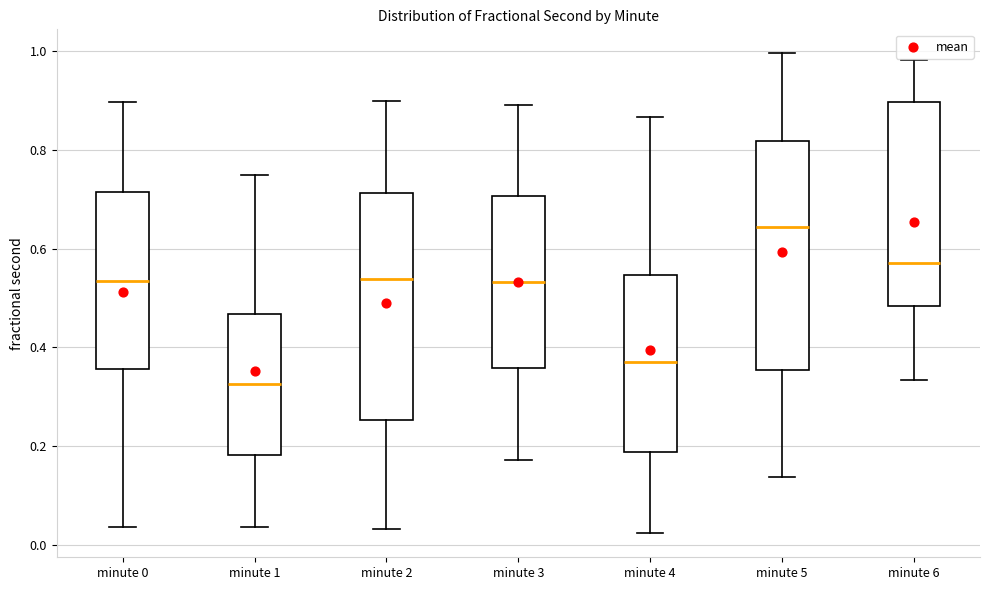

Which box's median line is the highest?

minute 5